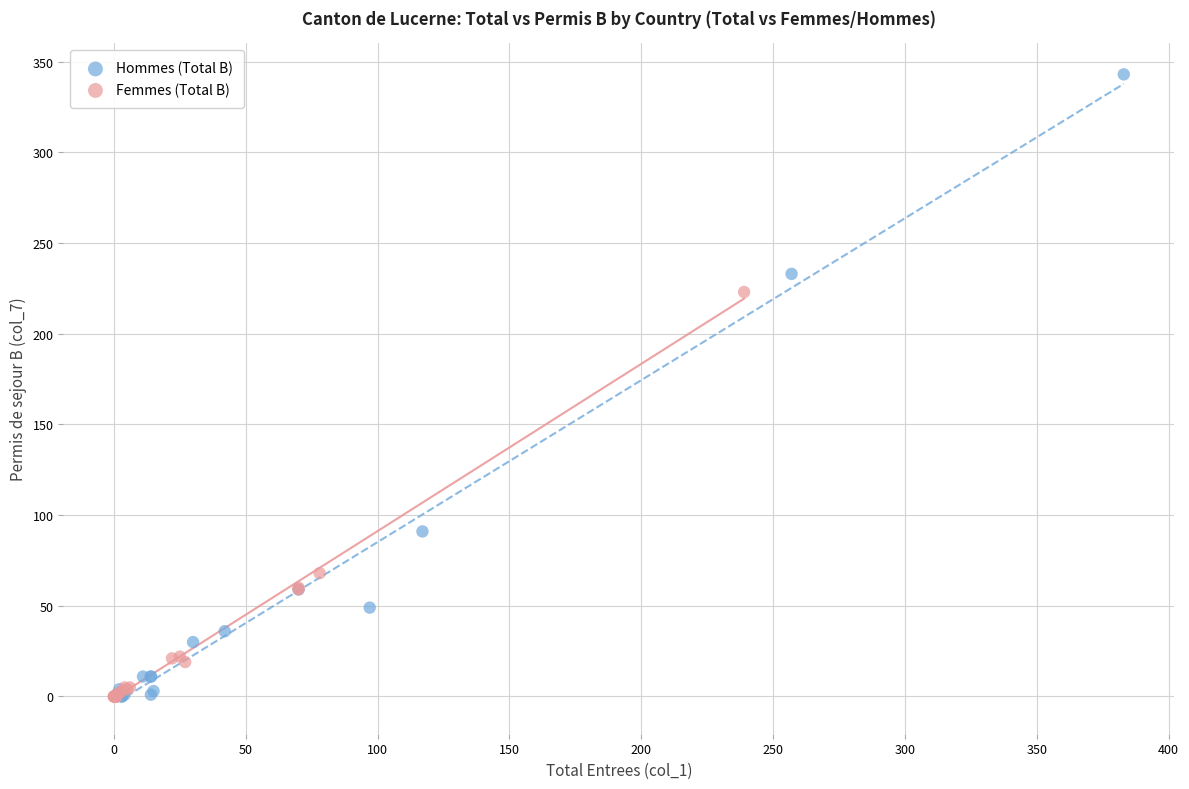

Which series reaches the maximum Y coordinate?

Hommes (Total B)